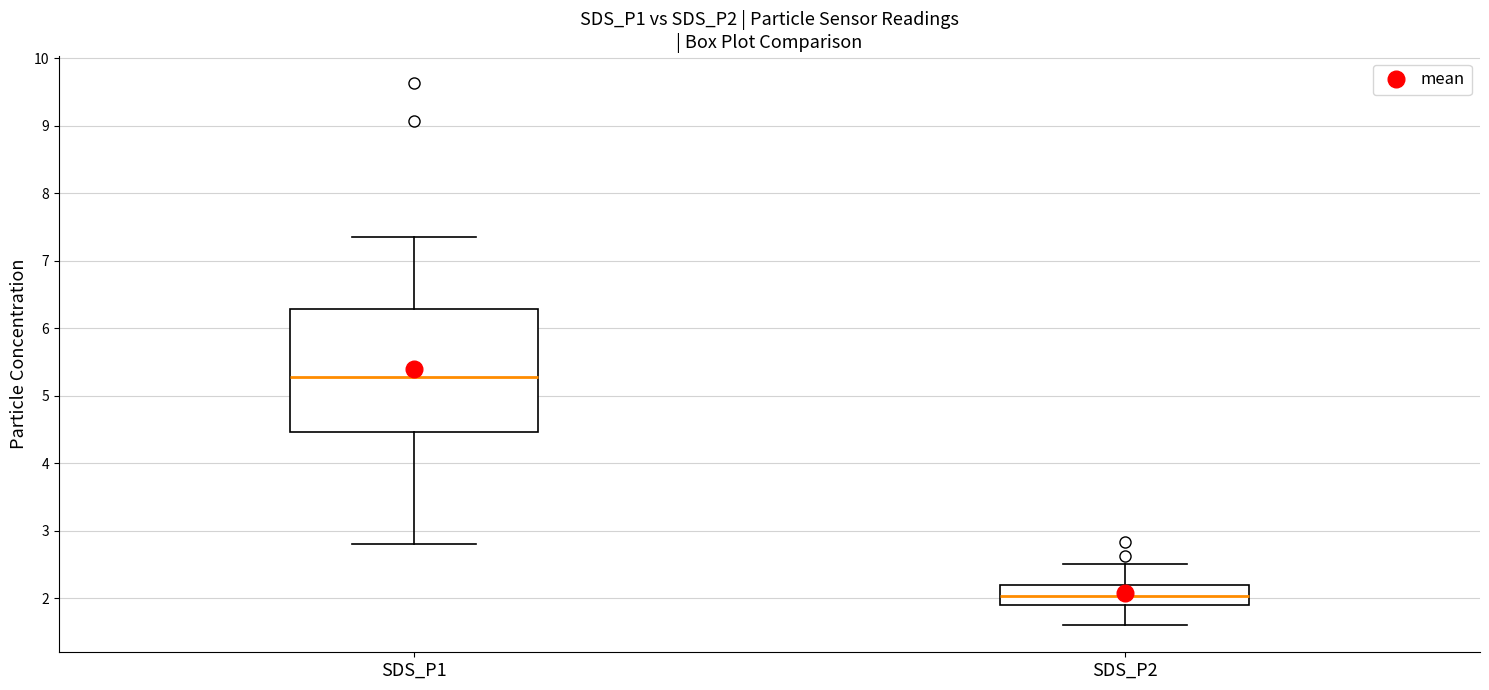

Which box has the lowest median line?

SDS_P2